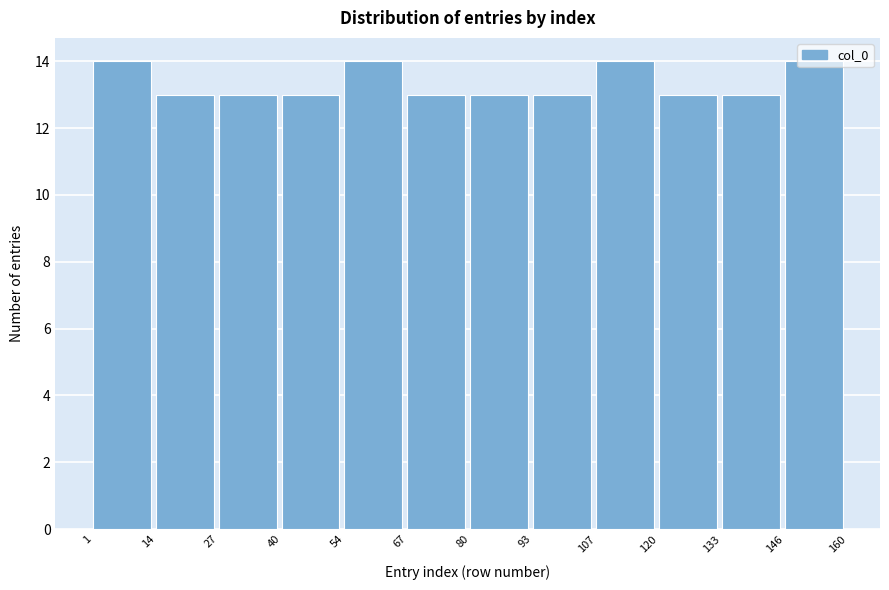

Reading left to right, transcribe this chart: for each bar, give the range it covers on the x-axis and its height. The values are not printed on the chart, so give them approximately, as read against the axis.

1 to 14: 14
14 to 27: 13
27 to 40: 13
40 to 54: 13
54 to 67: 14
67 to 80: 13
80 to 93: 13
93 to 107: 13
107 to 120: 14
120 to 133: 13
133 to 146: 13
146 to 160: 14